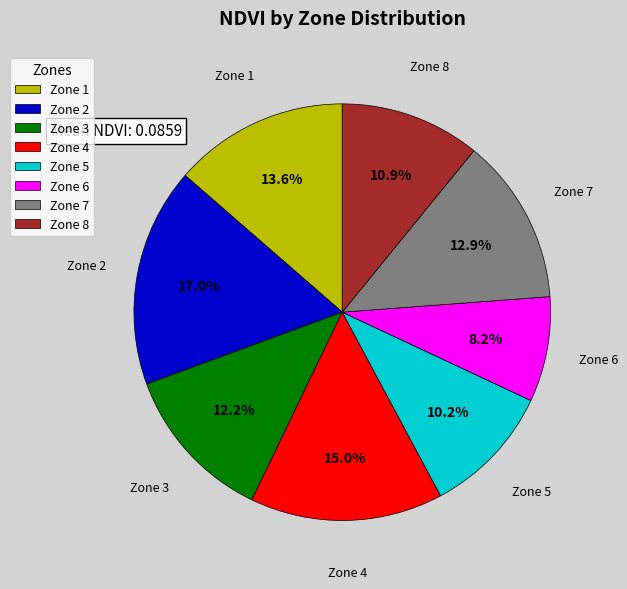

What is the ratio of the value at Zone 7 to the value at Zone 3?

1.1